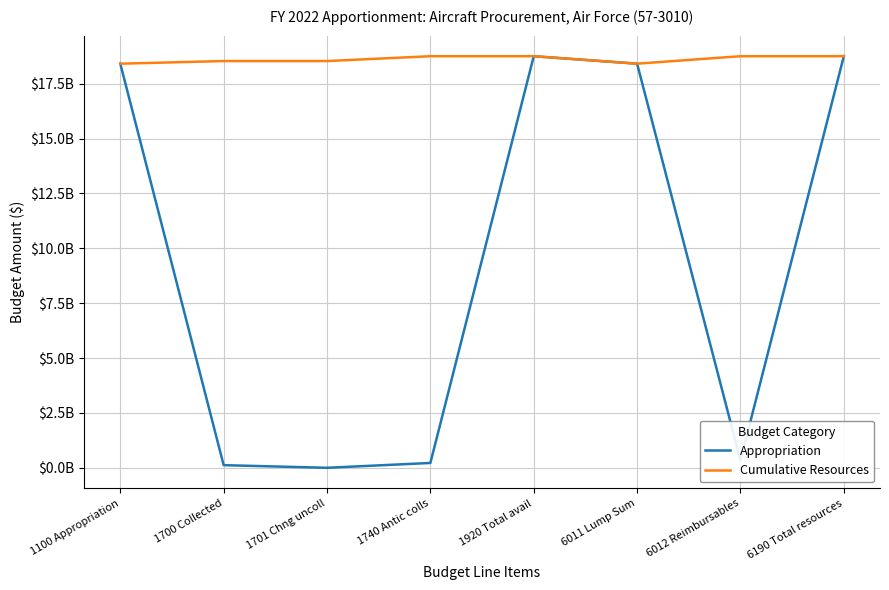

True or false: Cumulative Resources has more than 1 interior local peaks.

False